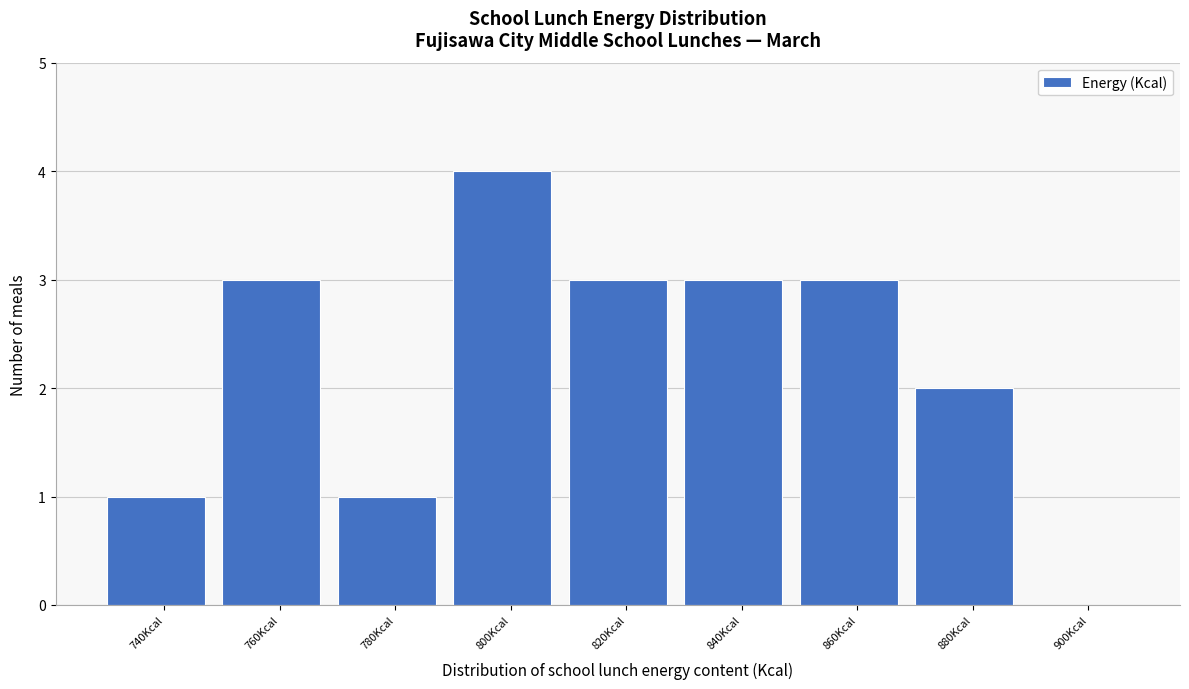

Reading left to right, extract all data points from this chart.

740Kcal=1	760Kcal=3	780Kcal=1	800Kcal=4	820Kcal=3	840Kcal=3	860Kcal=3	880Kcal=2	900Kcal=0